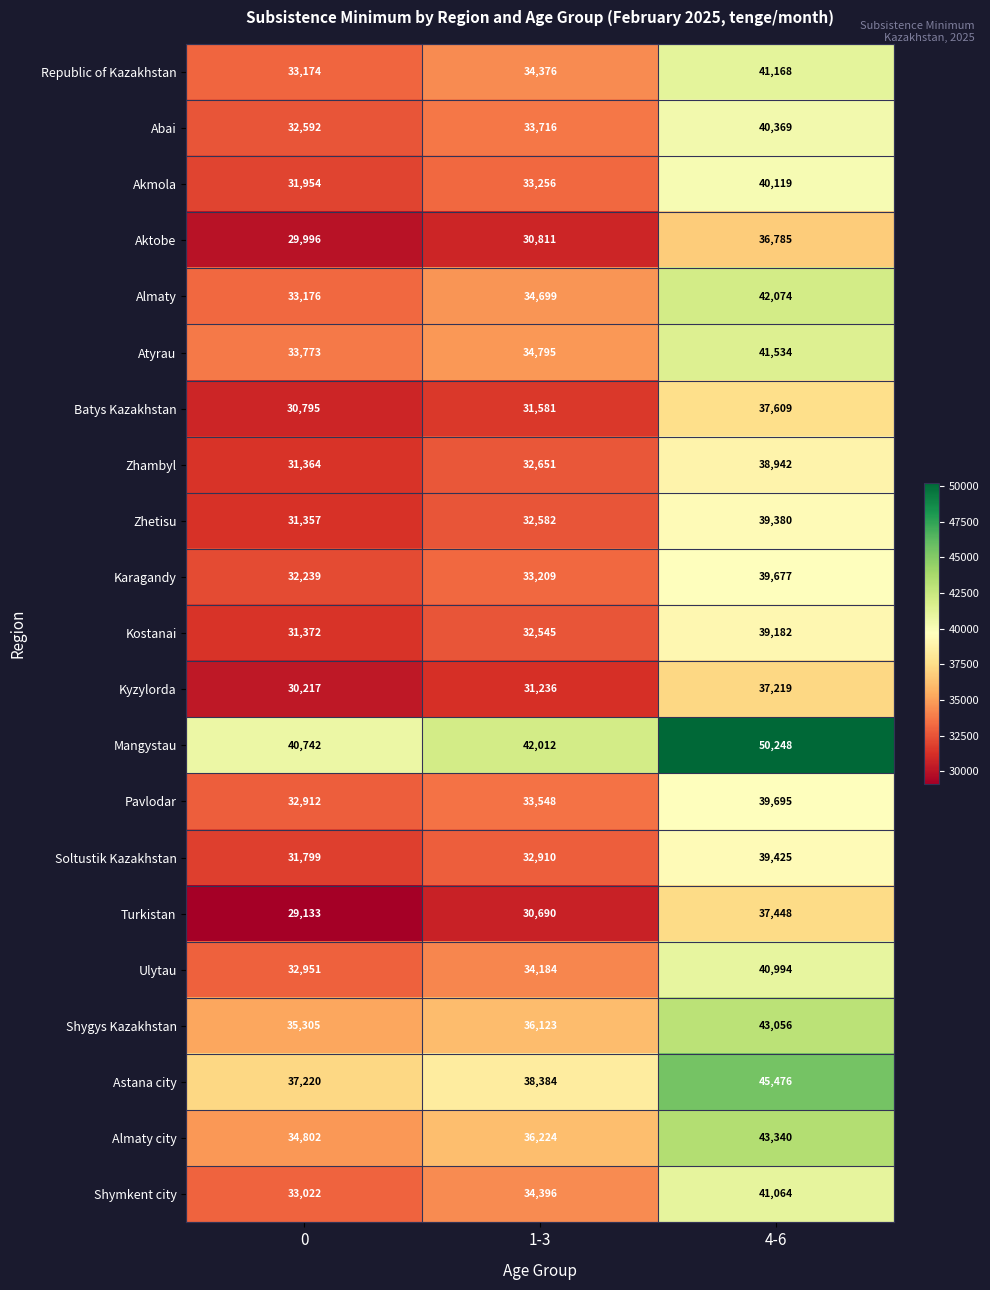

Is it true that Pavlodar equals 39695 at 4-6?

True